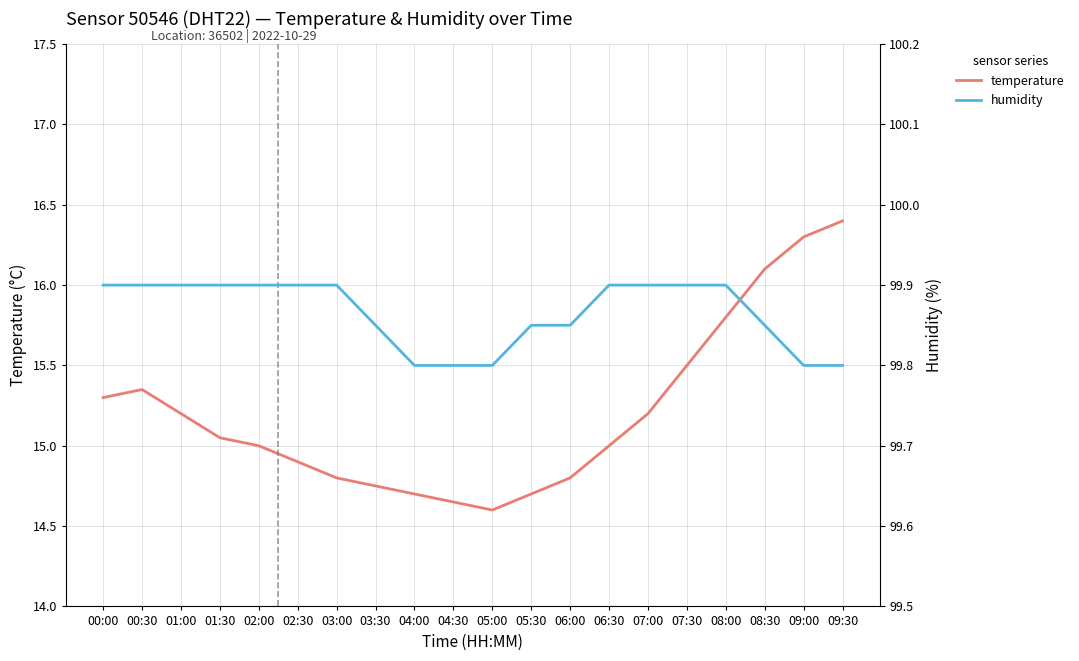

Which series has the widest spread of values?

temperature